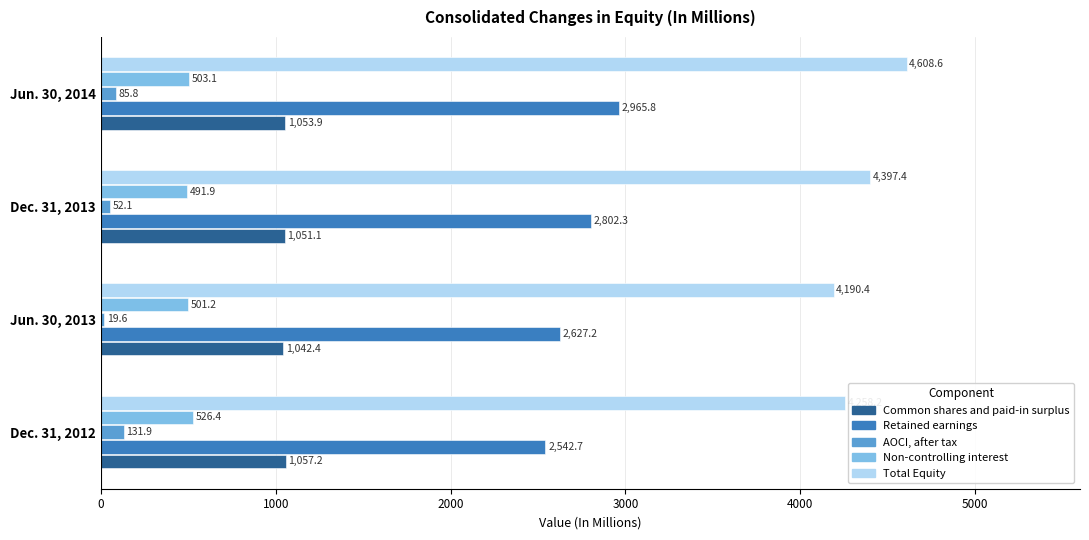

Between Dec. 31, 2012 and Dec. 31, 2013, which series saw the biggest shift?

Retained earnings